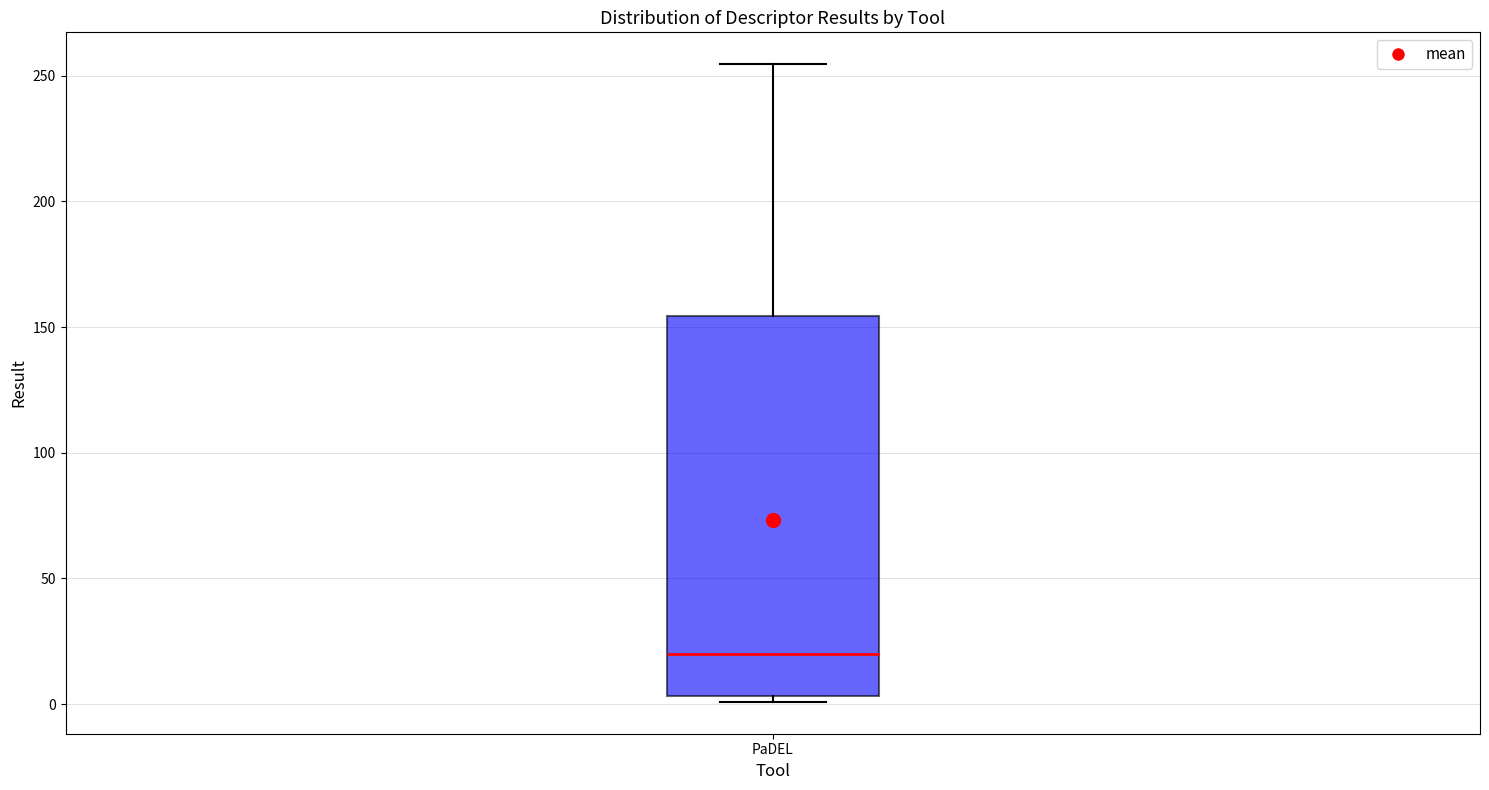

Transcribe this box plot: give where the median line is, the range the box spans, and where the two whiskers end, as read against the y-axis. The values are not printed on the chart, so give them approximately, as read against the axis.

median 20, box 5 to 155, whiskers 0 to 255